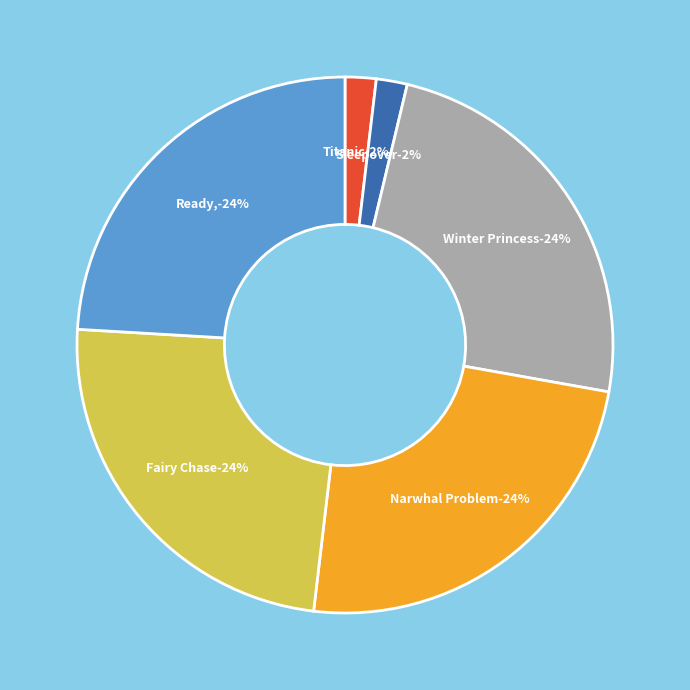

Which category has the biggest portion of the pie?

Winter Princess